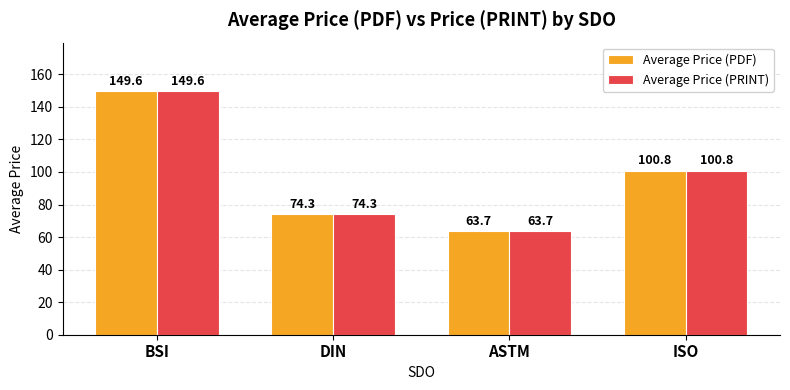

What is the sum of the Average Price (PDF) values at ISO and ASTM?

164.4